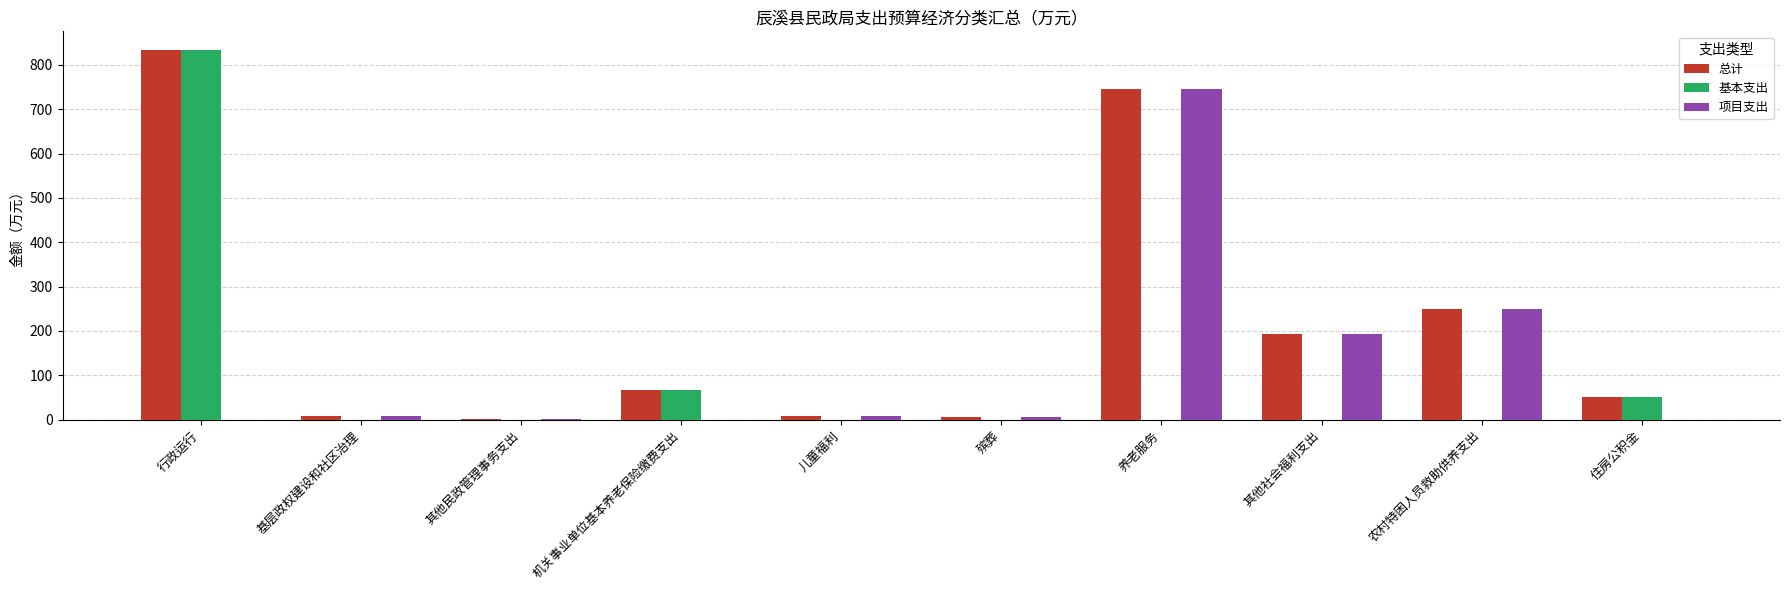

Count the number of data series in this chart.

3